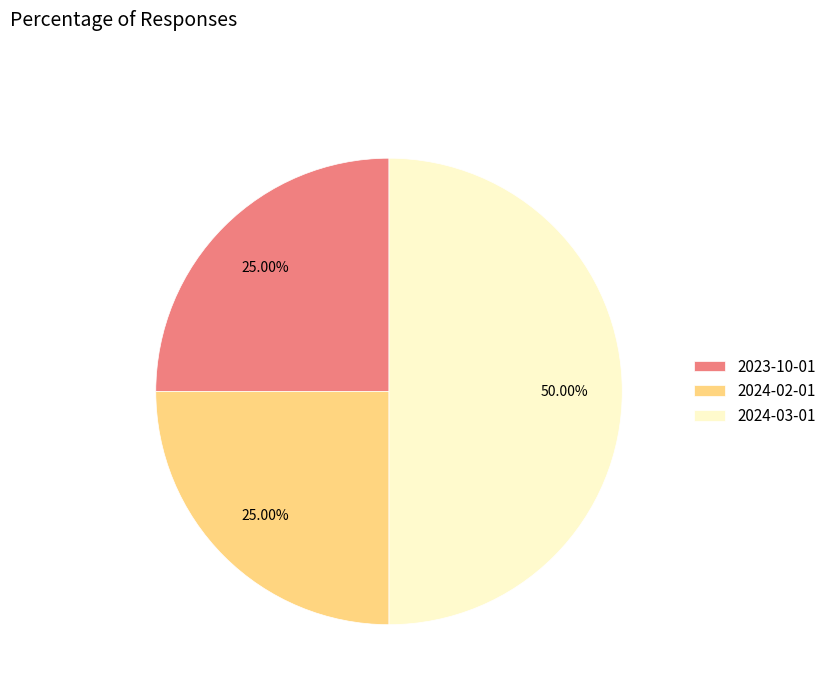

What percentage do 2024-03-01 and 2024-02-01 together represent?

75.0%